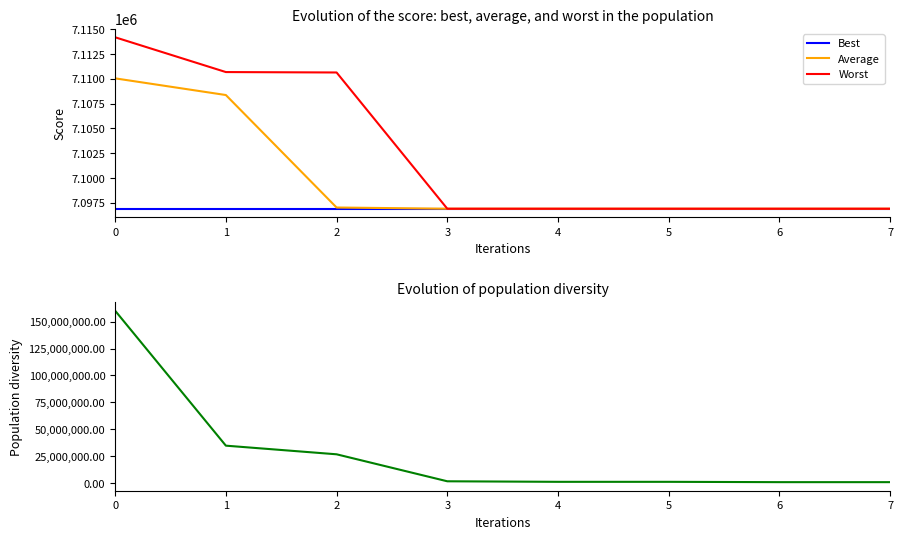

What is the difference between the maximum and minimum values in the Worst series?

17271